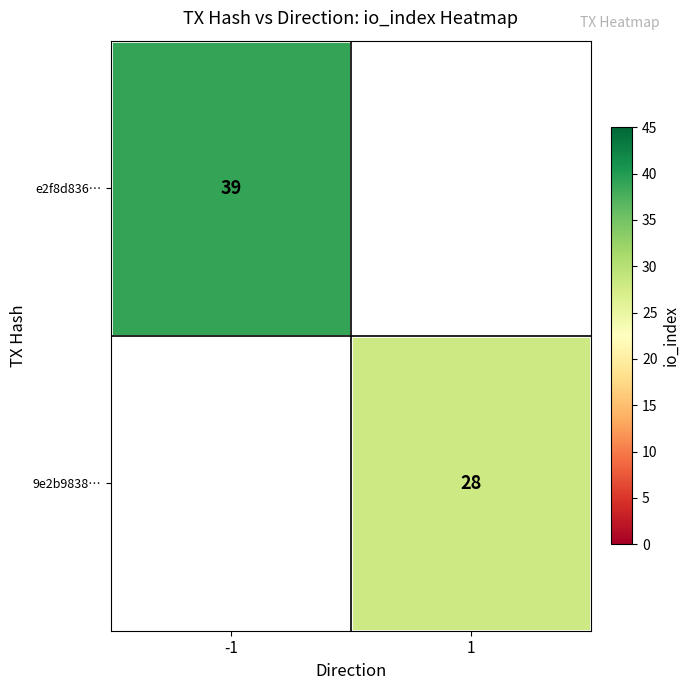

Is it true that 9e2b9838… equals 28 at 1?

True